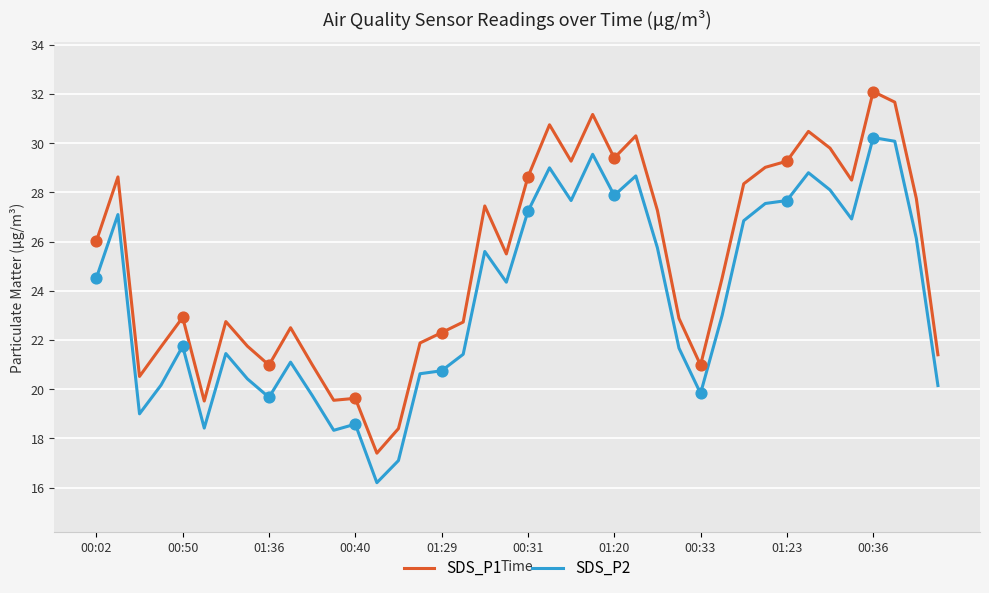

Which series has the largest total across all categories?

SDS_P1